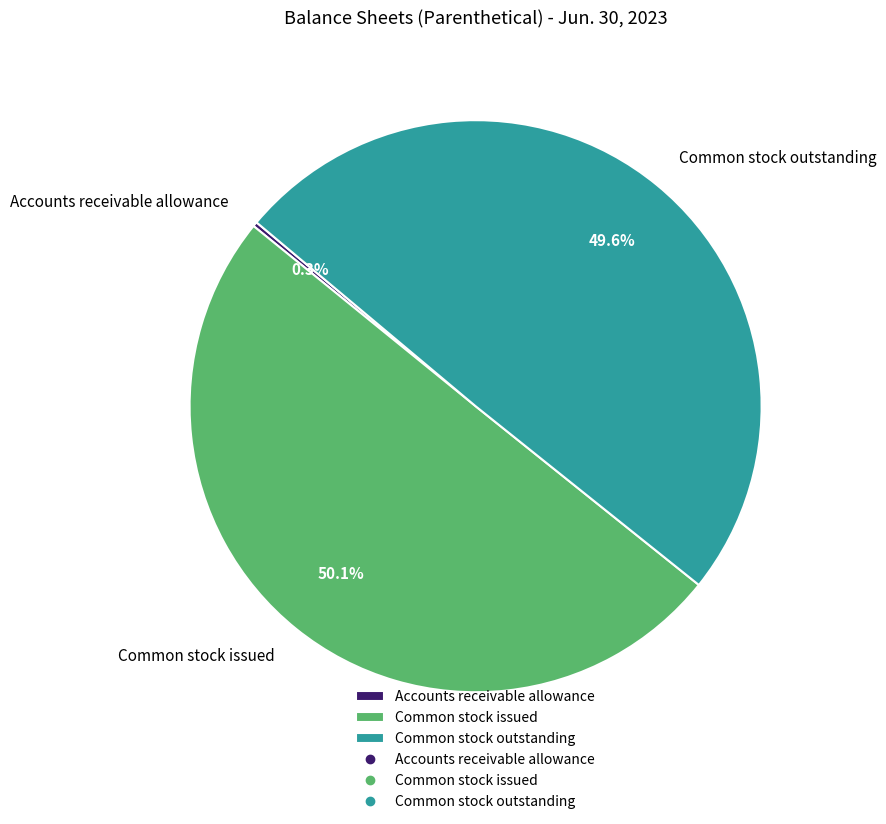

Do Common stock outstanding and Common stock issued together represent more than half of the pie?

Yes